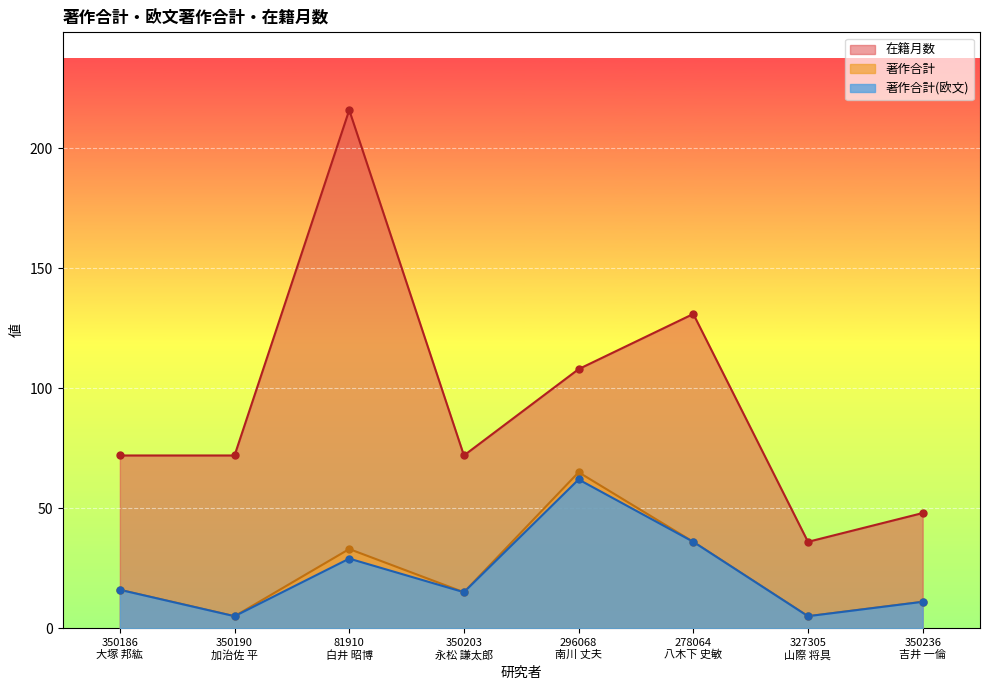

What is the total value across all series at 278064
八木下 史敏?

203